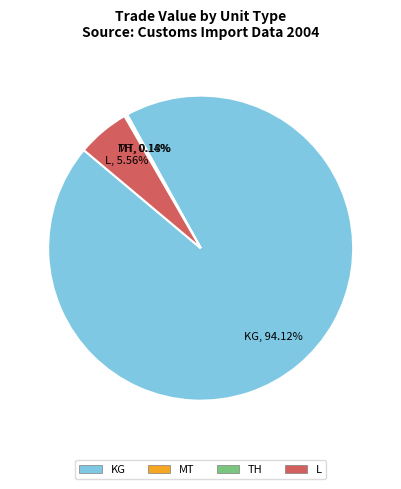

Which slice represents more than half of the pie?

KG